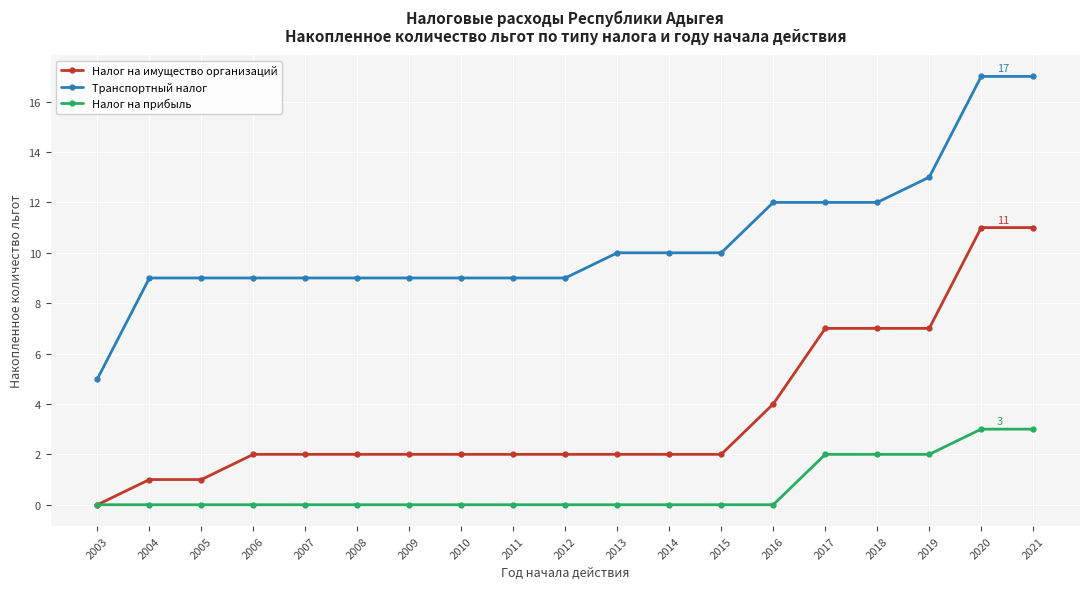

How many lines are shown in the chart?

3